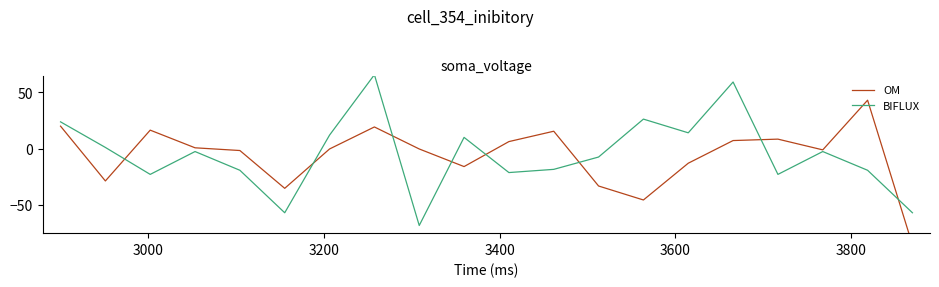

In OM, how many points are higher than both neighbors (excluding endpoints)?

5